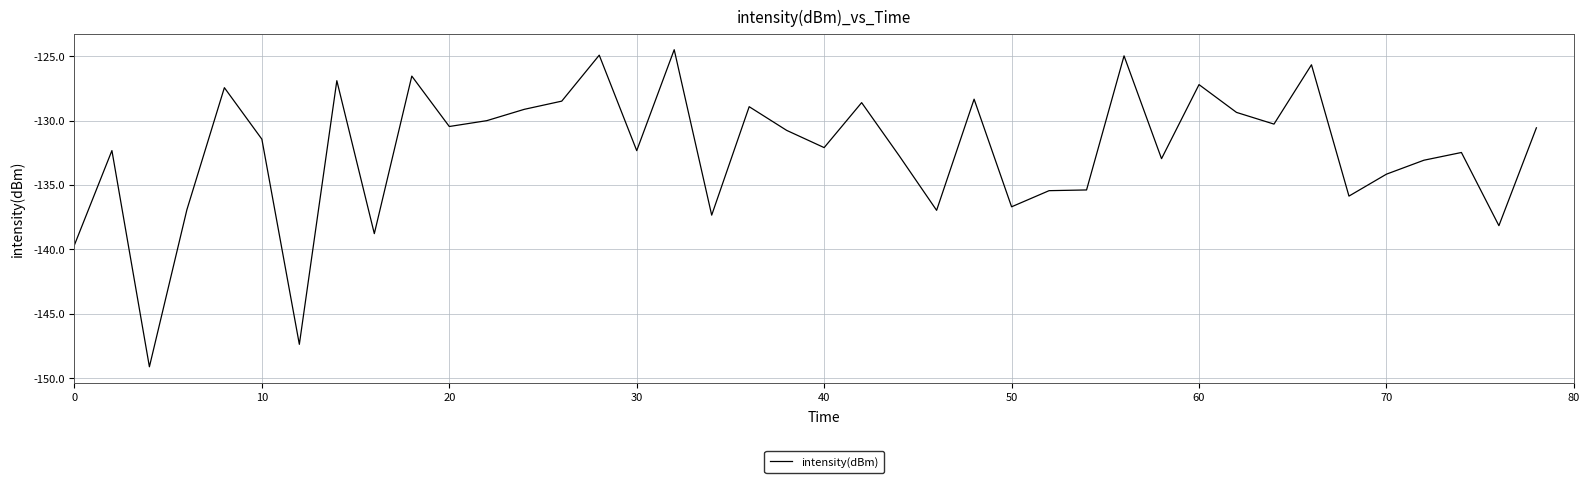

What is the minimum value shown in the chart?

-149.1